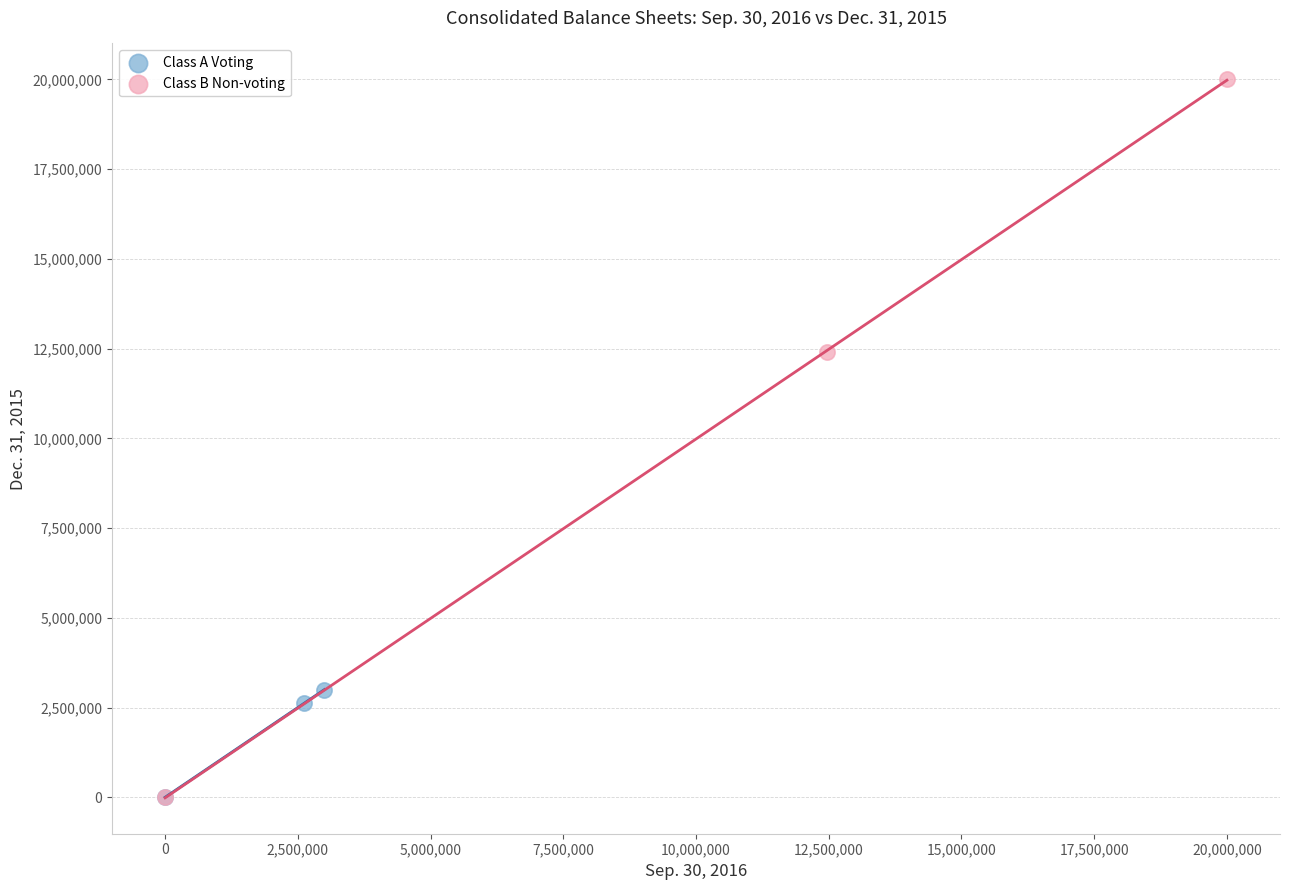

Which series contains the highest Y value?

Class B Non-voting